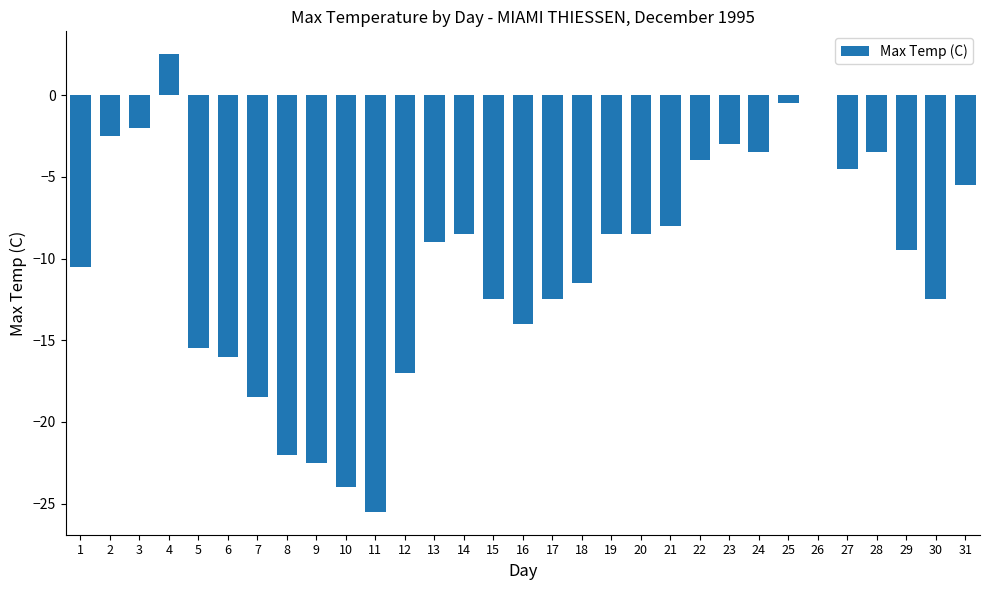

Which category has the highest value across all series?

4